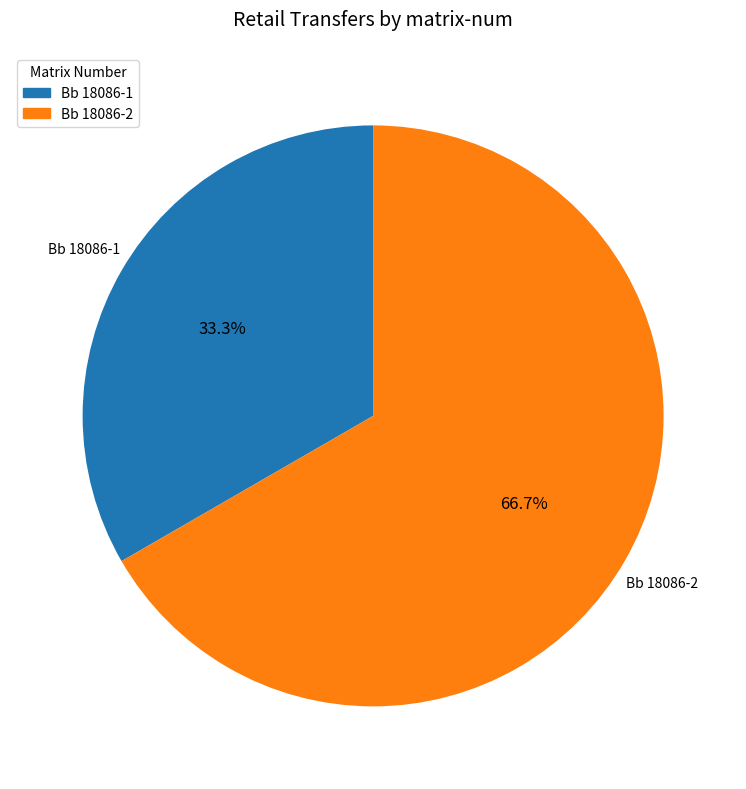

What percentage do Bb 18086-2 and Bb 18086-1 together represent?

100.0%